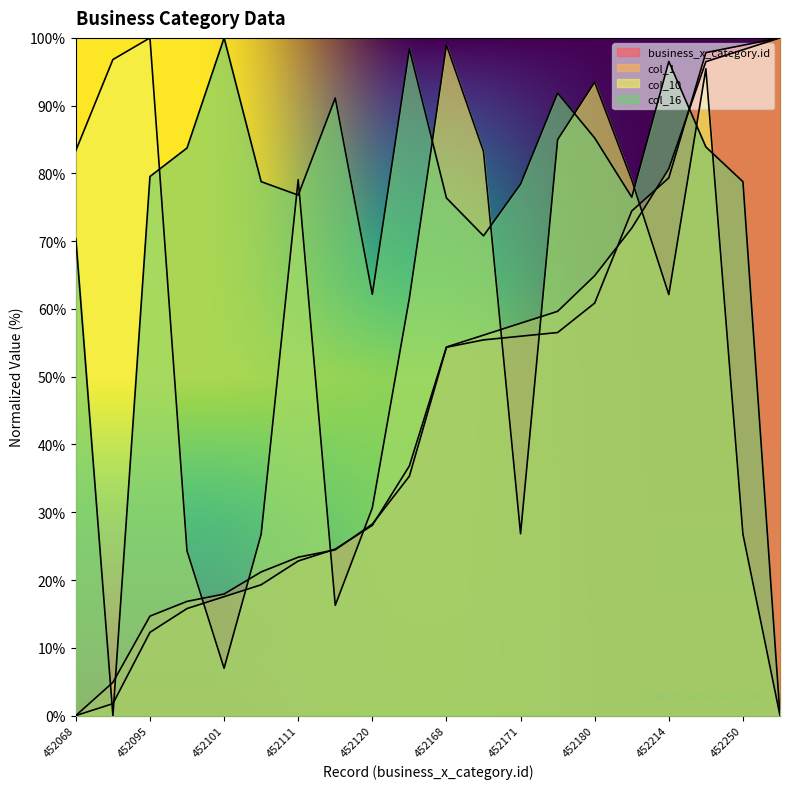

In col_16, how many points are lower than both neighbors (excluding endpoints)?

5